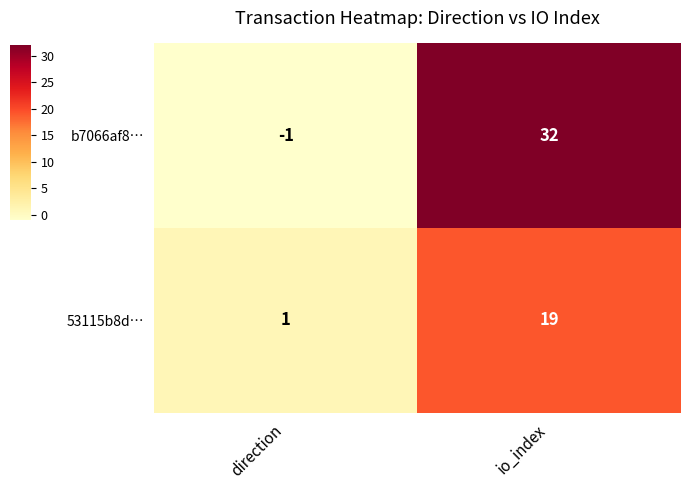

Count the number of data series in this chart.

2